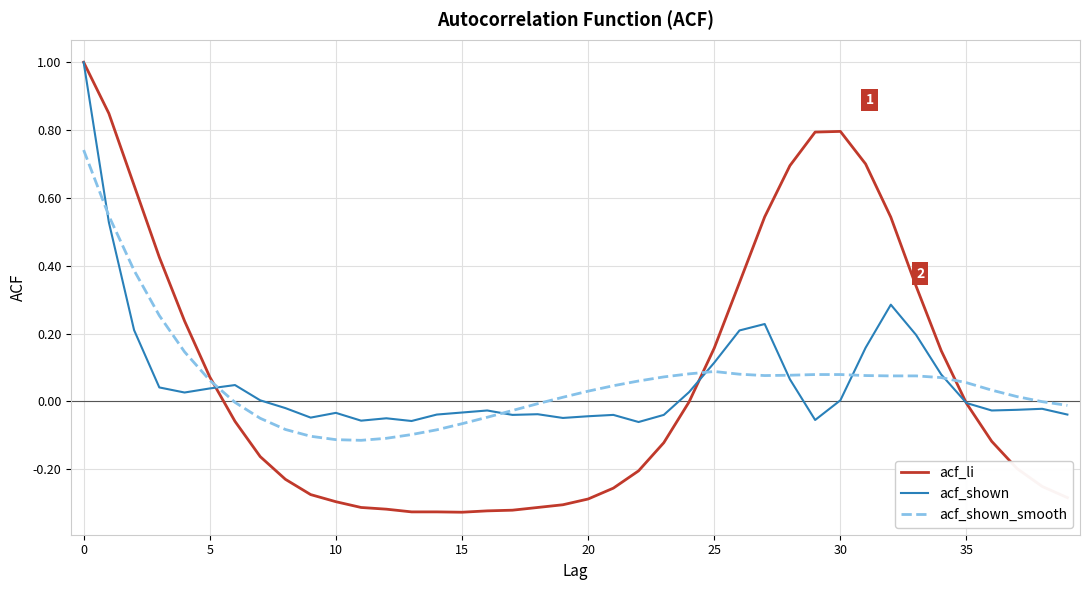

Which series has the widest spread of values?

acf_li